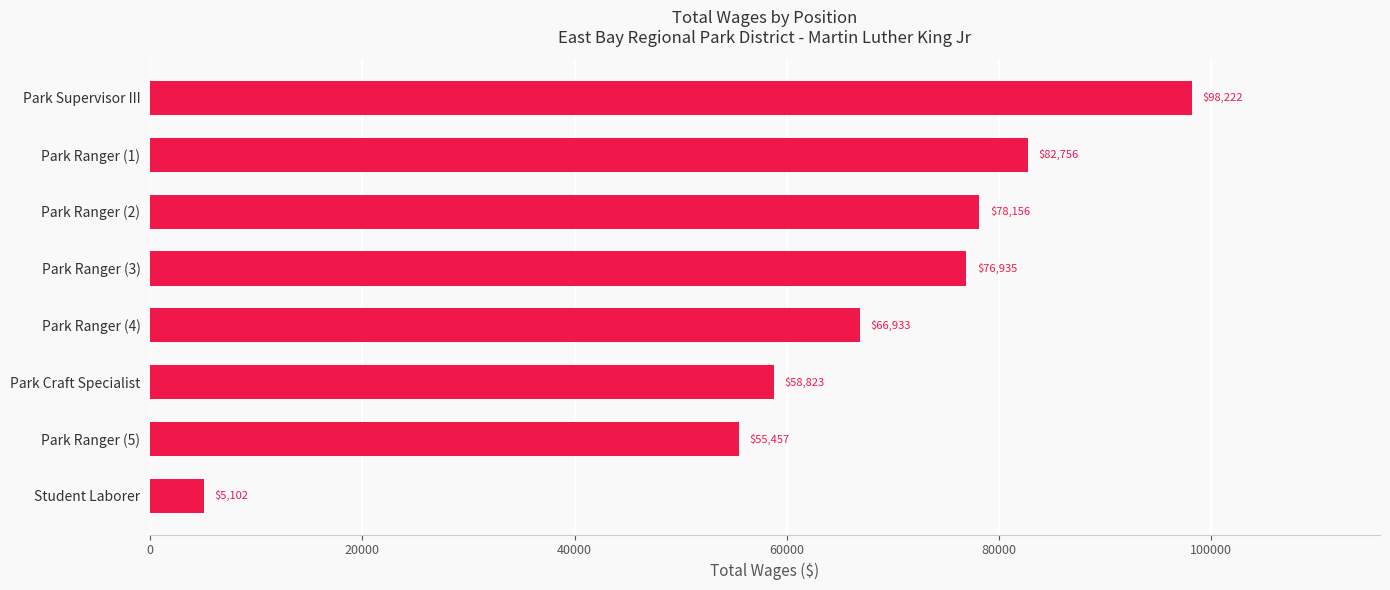

Reading top to bottom, what are all the values shown in this chart?

98222	82756	78156	76935	66933	58823	55457	5102